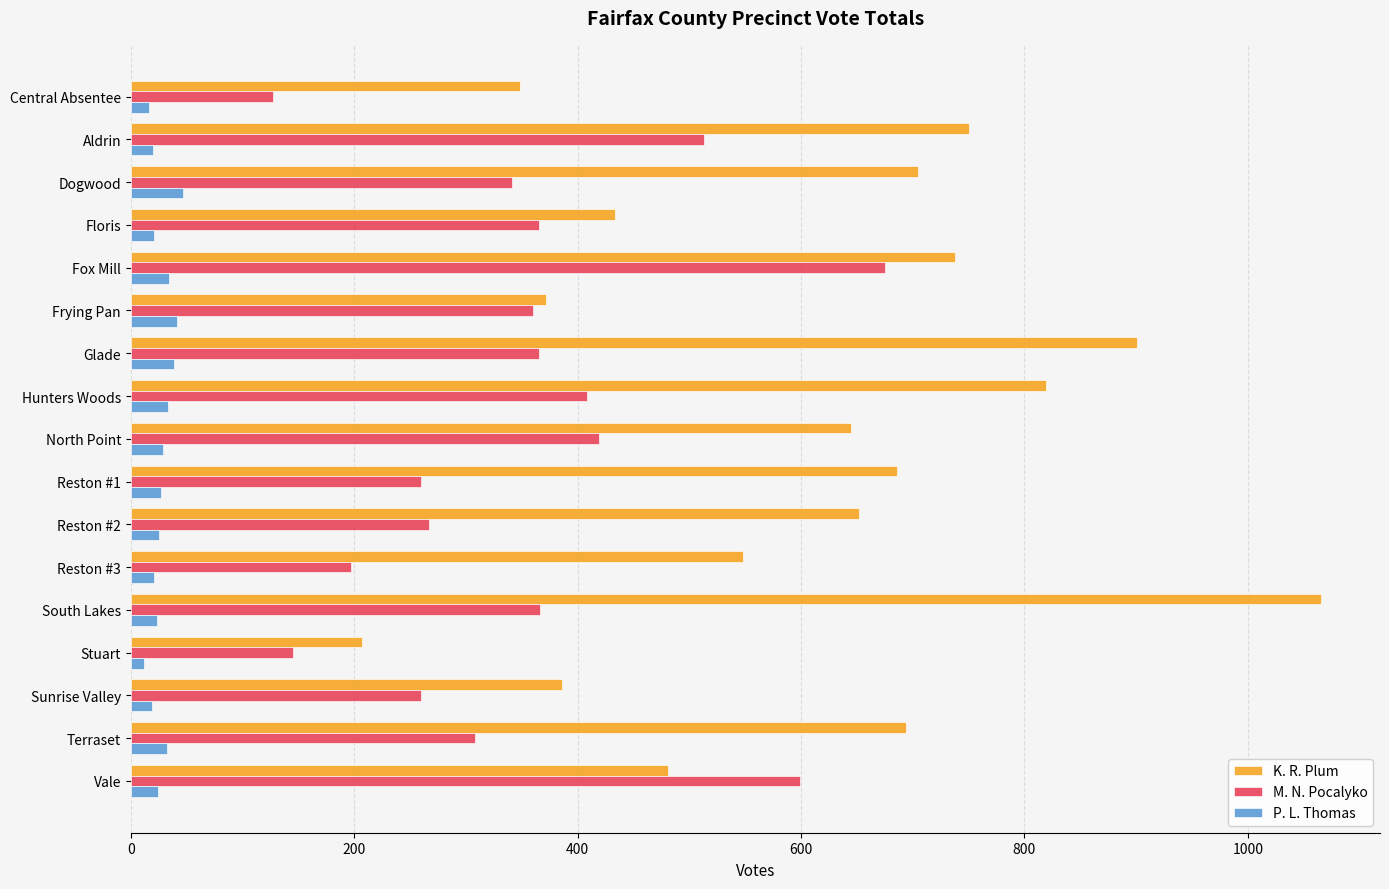

True or false: M. N. Pocalyko has a value of 408 at Hunters Woods.

True